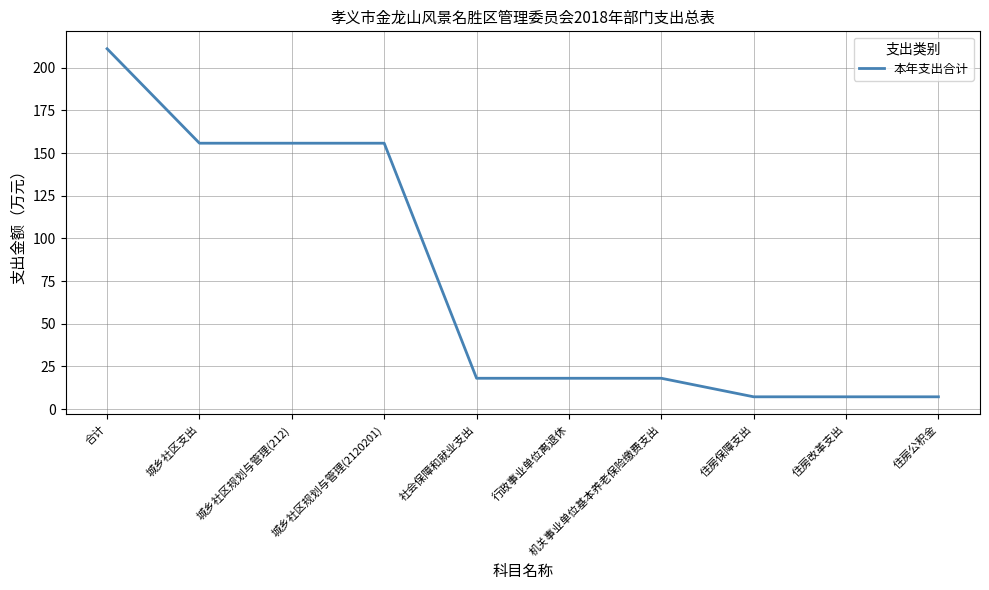

What position from the left is 合计?

1